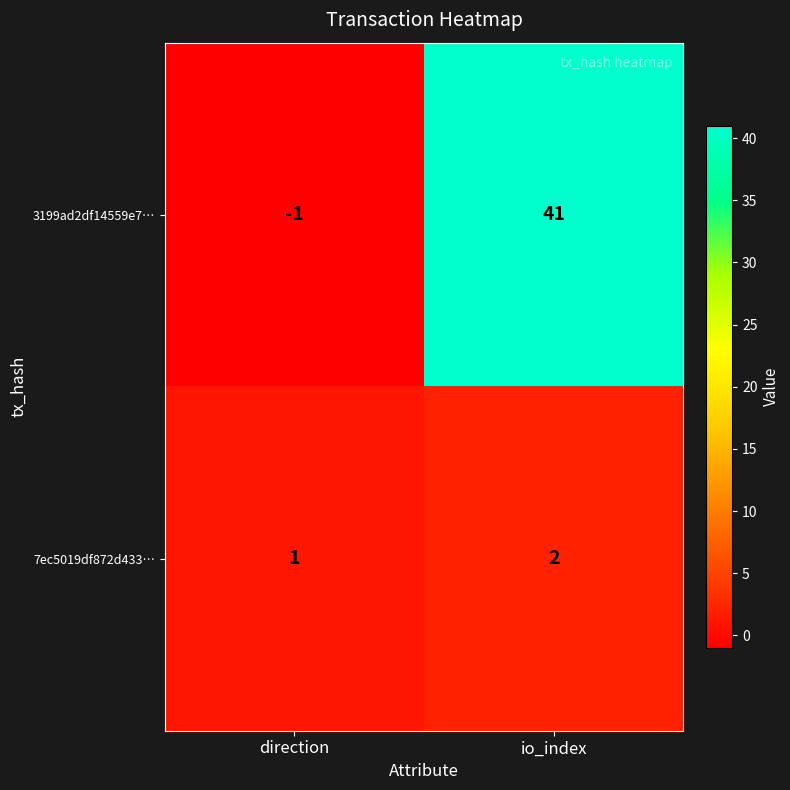

List the series in order of their overall mean, highest first.

3199ad2df14559e7…, 7ec5019df872d433…